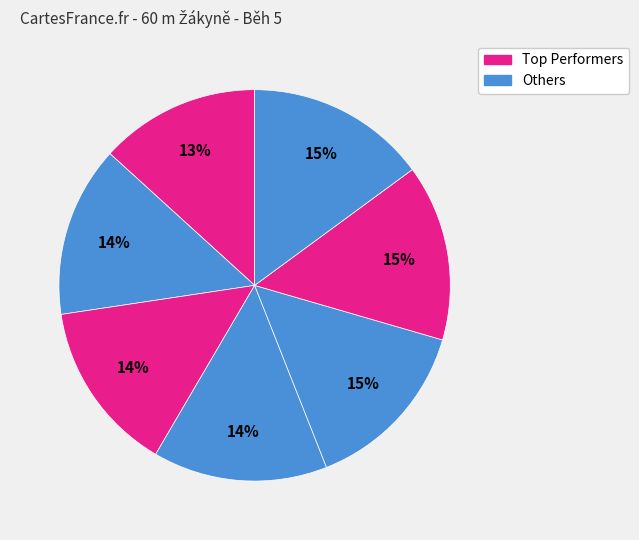

Count the number of slices in the pie.

7